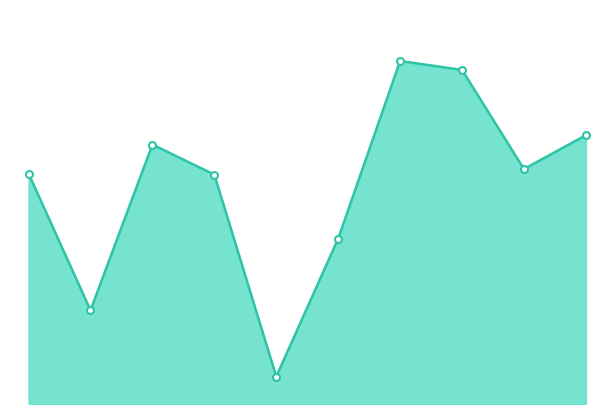

How many values in the Калорийность line series exceed 113?

5